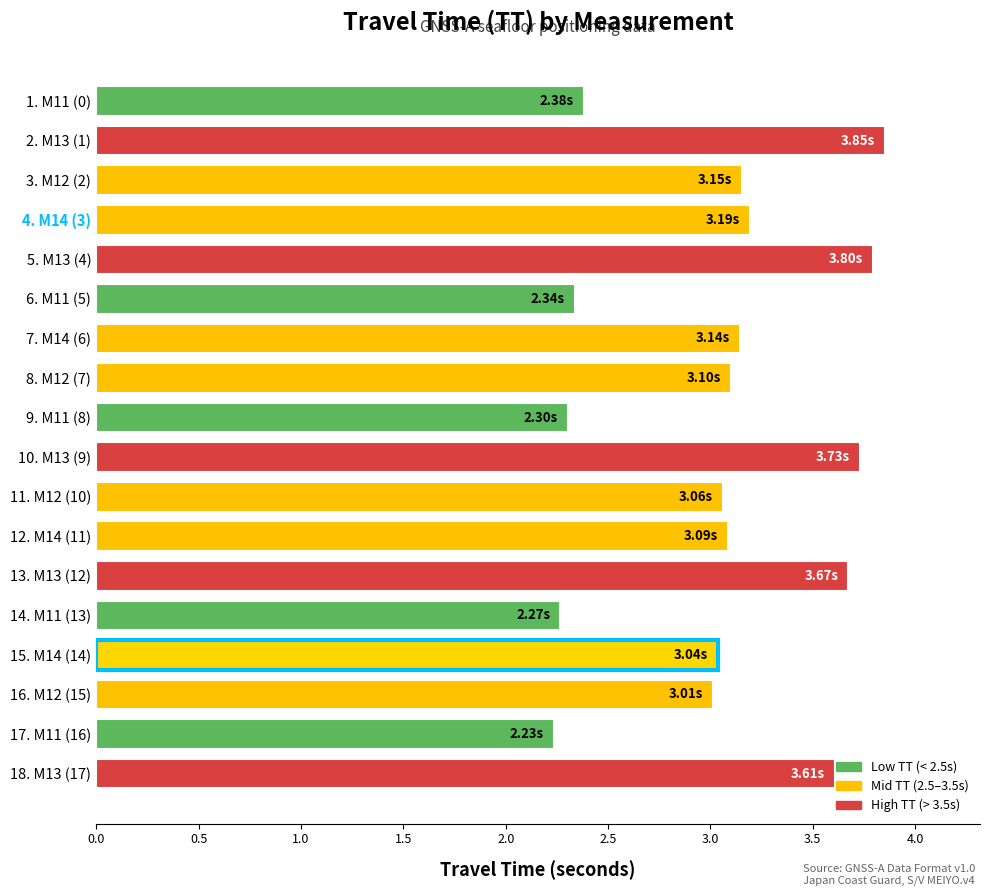

Which has a higher value, 10. M13 (9) or 18. M13 (17)?

10. M13 (9)